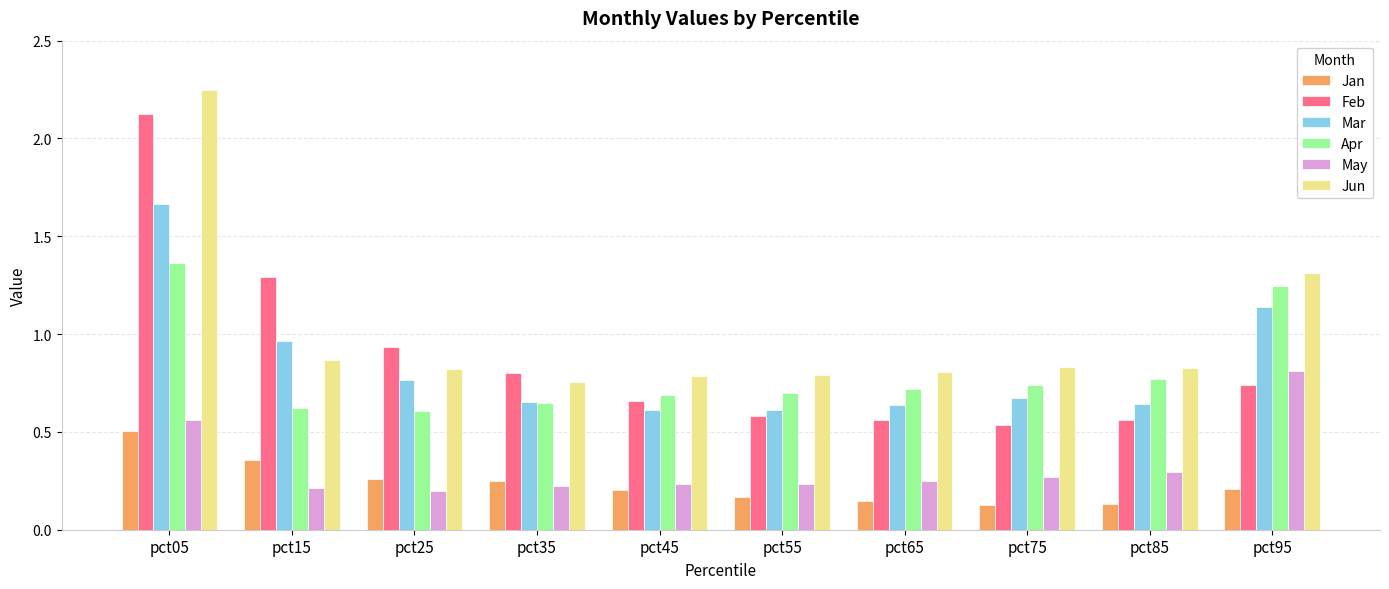

Which series has the widest spread of values?

Feb